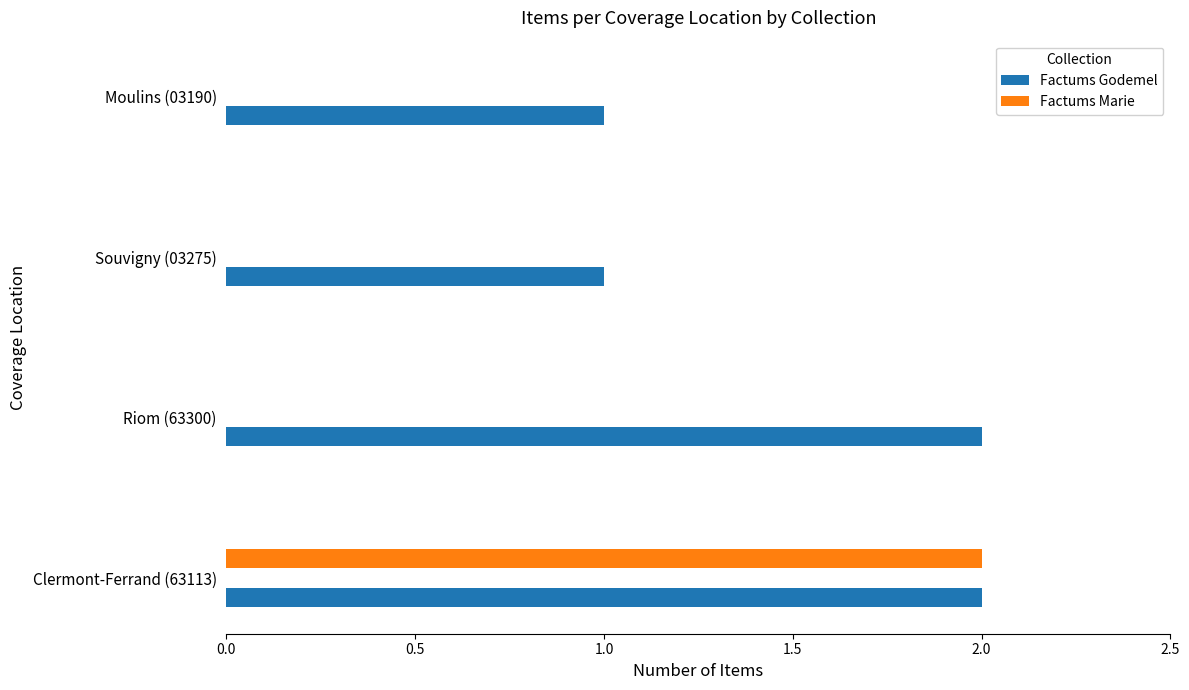

Which category has the highest value in the Factums Marie series?

Clermont-Ferrand (63113)